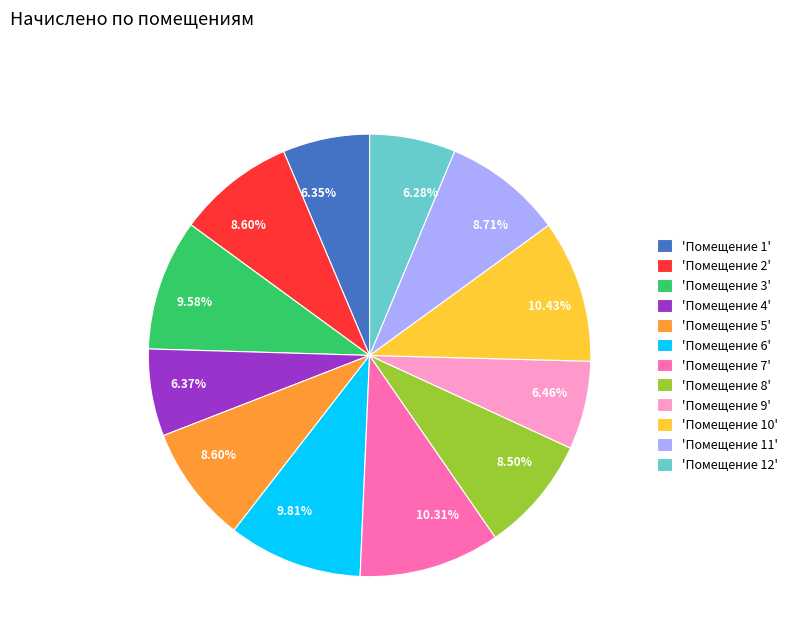

Does 'Помещение 3' represent more than half of the total?

No